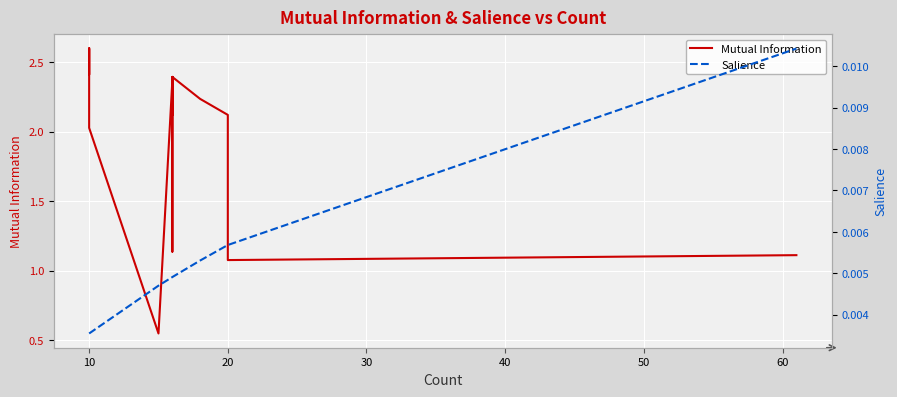

What is the sum of all Salience values?

0.2